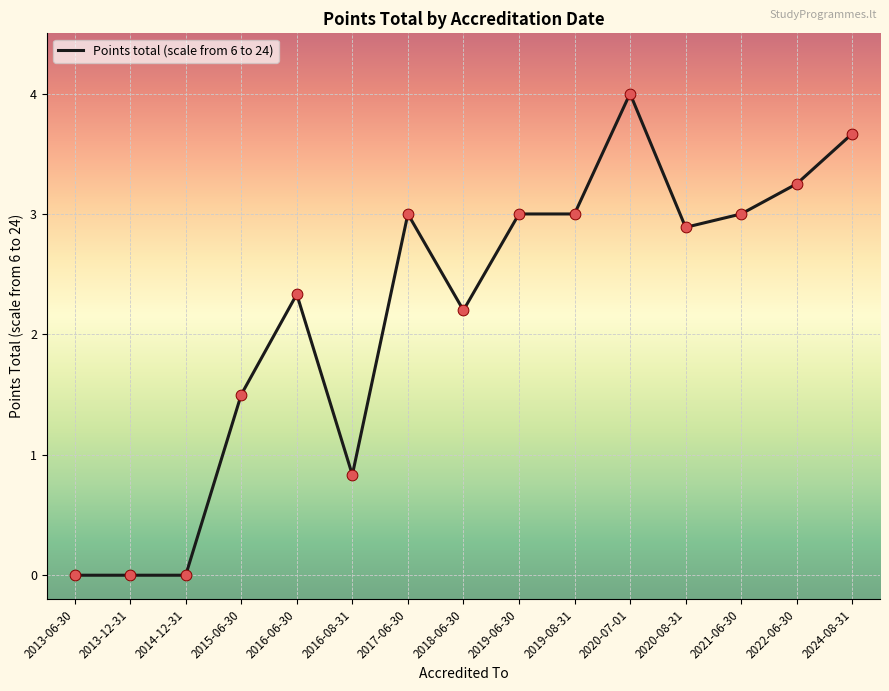

What is the ratio of the value at 2020-08-31 to the value at 2017-06-30?

1.0